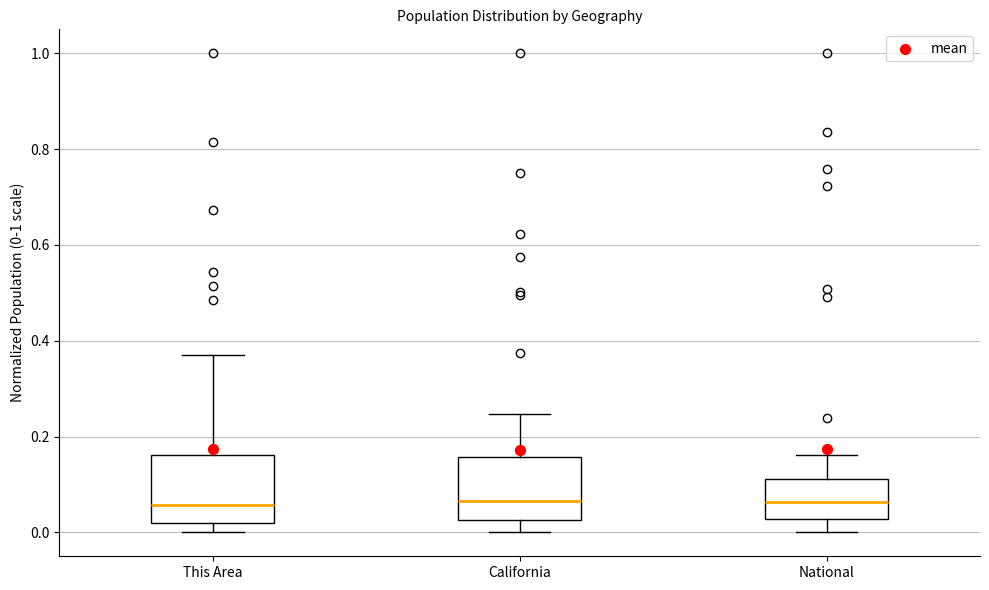

Reading left to right, transcribe this box plot: for each box, give where its median line is, the range the box spans, and where its two whiskers end, as read against the y-axis. The values are not printed on the chart, so give them approximately, as read against the axis.

This Area: median 0.06, box 0.02 to 0.16, whiskers 0.00 to 0.38
California: median 0.06, box 0.02 to 0.16, whiskers 0.00 to 0.24
National: median 0.06, box 0.02 to 0.12, whiskers 0.00 to 0.16